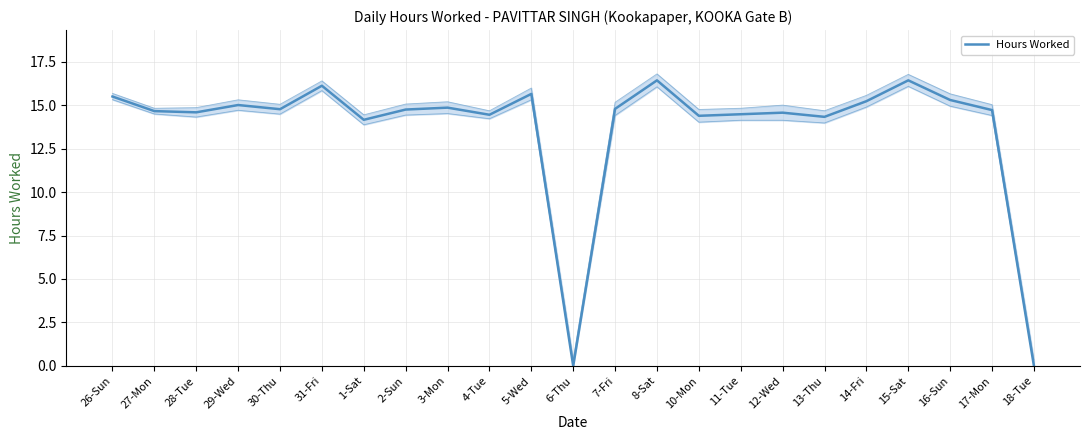

What is the approximate value at 12-Wed?

14.6